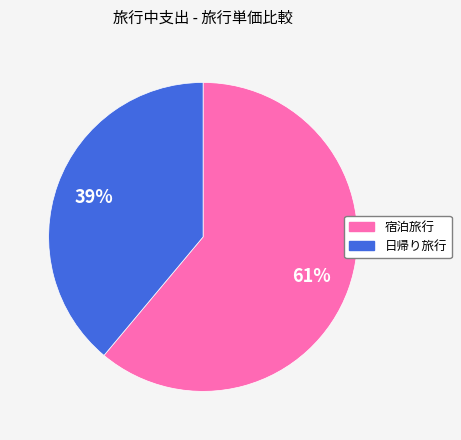

Which category accounts for the majority?

宿泊旅行